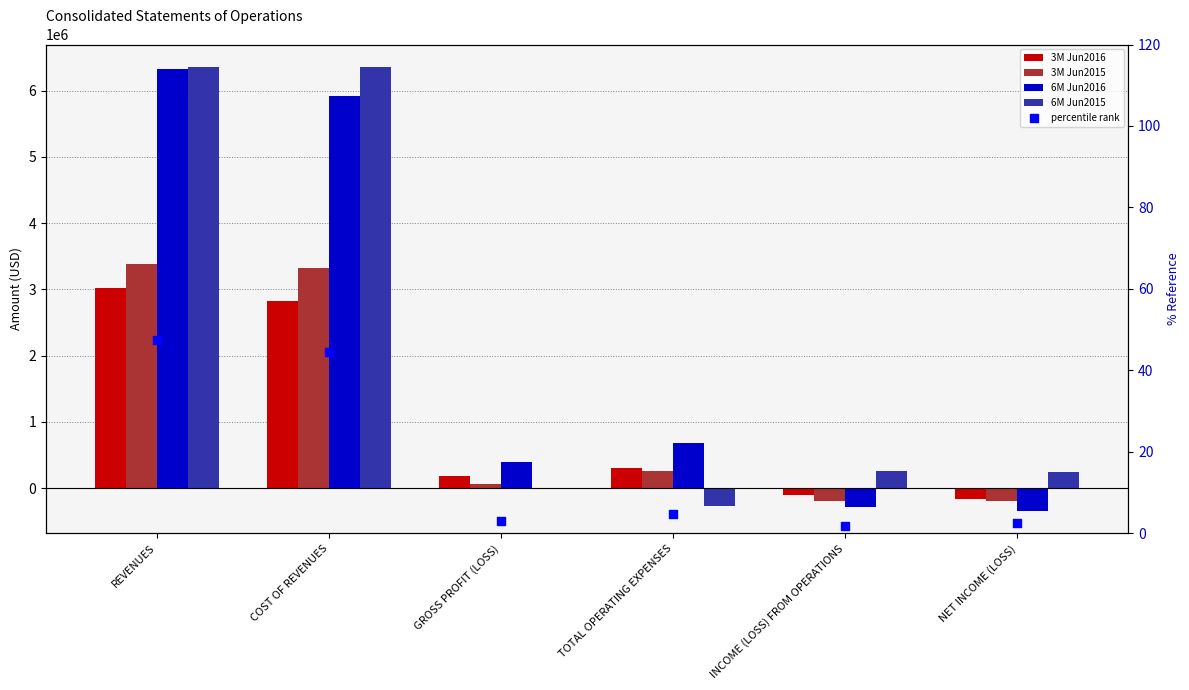

At how many categories does at least one series exceed 5442253?

2